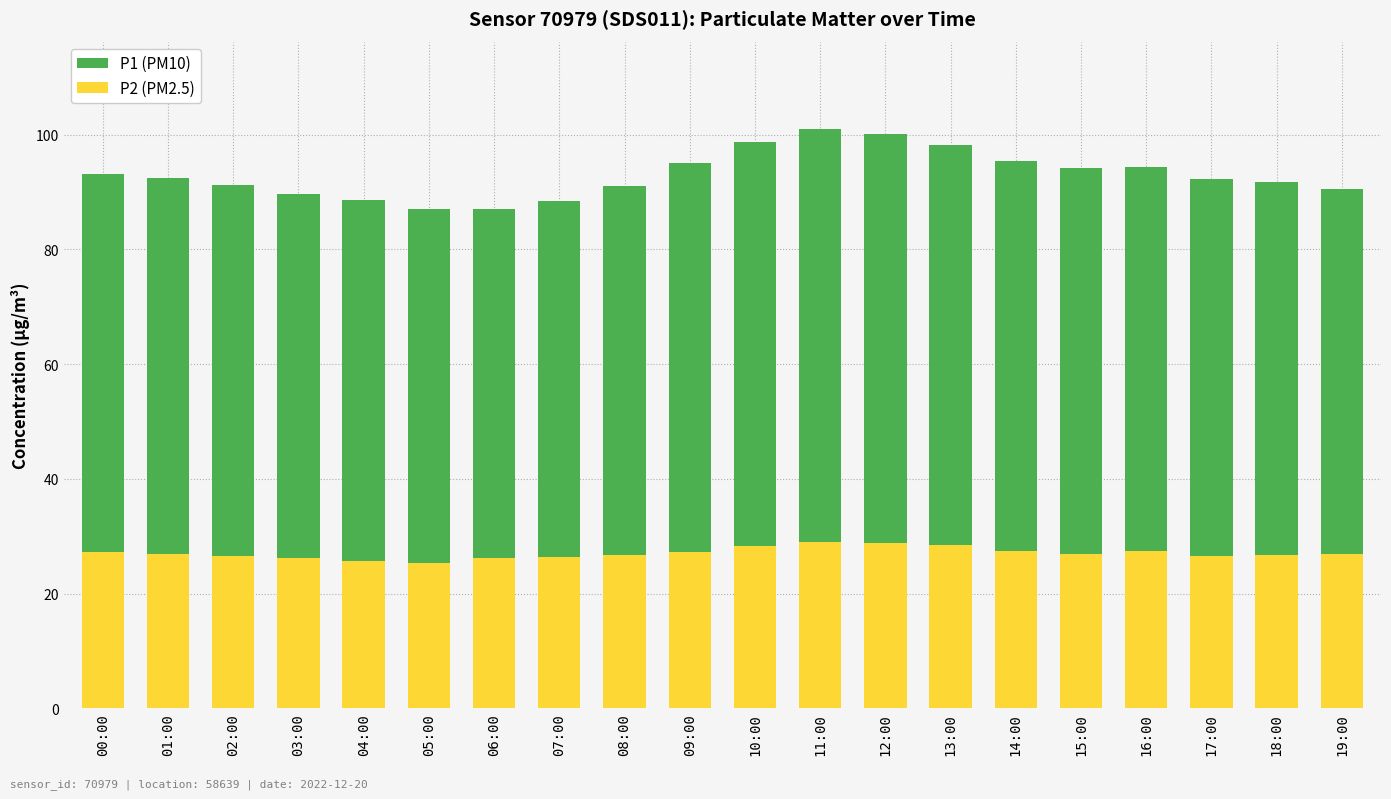

What is the total value across all series at 01:00?

92.5